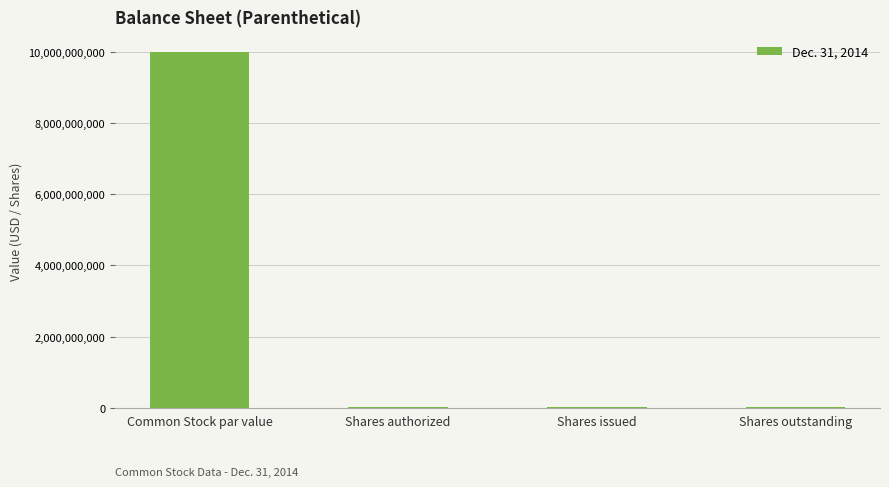

What is the change in value from Shares authorized to Shares issued?

-6010000